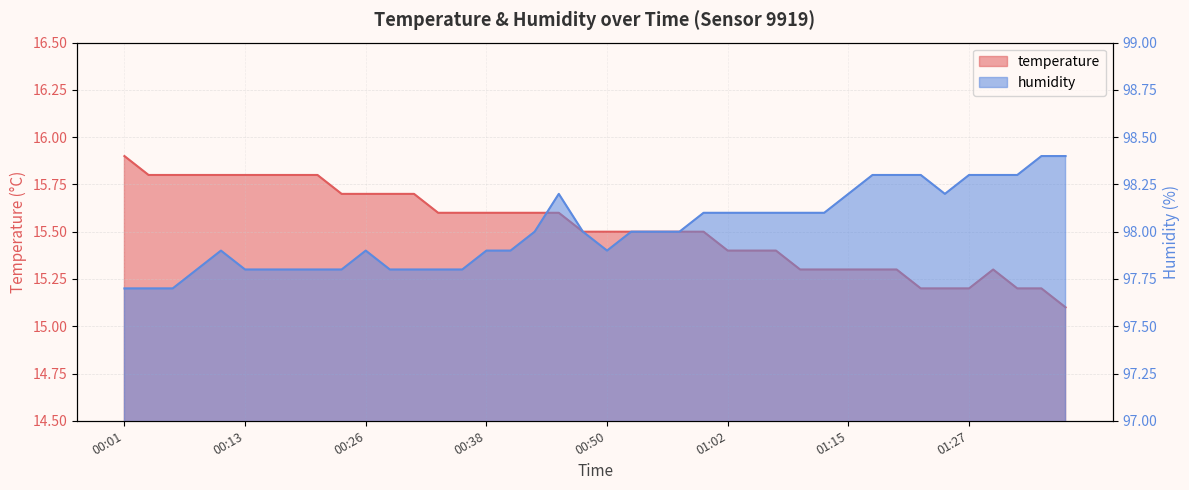

Reading left to right, list all the values displayed in this chart.

temperature: 00:01=15.9	00:03=15.8	00:06=15.8	00:08=15.8	00:11=15.8	00:13=15.8	00:16=15.8	00:18=15.8	00:21=15.8	00:23=15.7	00:26=15.7	00:28=15.7	00:30=15.7	00:33=15.6	00:35=15.6	00:38=15.6	00:40=15.6	00:43=15.6	00:45=15.6	00:48=15.5	00:50=15.5	00:53=15.5	00:55=15.5	00:58=15.5	01:00=15.5	01:02=15.4	01:05=15.4	01:07=15.4	01:10=15.3	01:12=15.3	01:15=15.3	01:17=15.3	01:20=15.3	01:22=15.2	01:25=15.2	01:27=15.2	01:29=15.3	01:32=15.2	01:34=15.2	01:37=15.1
humidity: 00:01=97.7	00:03=97.7	00:06=97.7	00:08=97.8	00:11=97.9	00:13=97.8	00:16=97.8	00:18=97.8	00:21=97.8	00:23=97.8	00:26=97.9	00:28=97.8	00:30=97.8	00:33=97.8	00:35=97.8	00:38=97.9	00:40=97.9	00:43=98.0	00:45=98.2	00:48=98.0	00:50=97.9	00:53=98.0	00:55=98.0	00:58=98.0	01:00=98.1	01:02=98.1	01:05=98.1	01:07=98.1	01:10=98.1	01:12=98.1	01:15=98.2	01:17=98.3	01:20=98.3	01:22=98.3	01:25=98.2	01:27=98.3	01:29=98.3	01:32=98.3	01:34=98.4	01:37=98.4